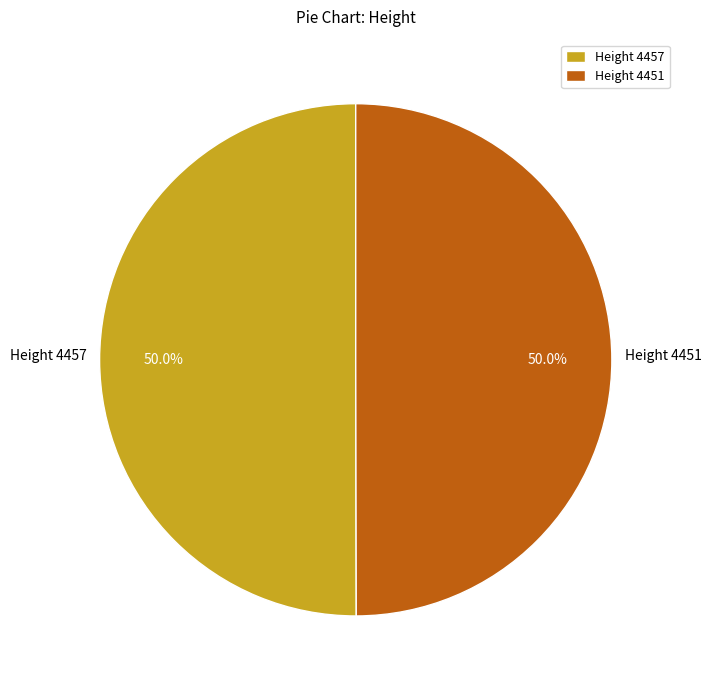

What is the ratio of the value at Height 4451 to the value at Height 4457?

1.0